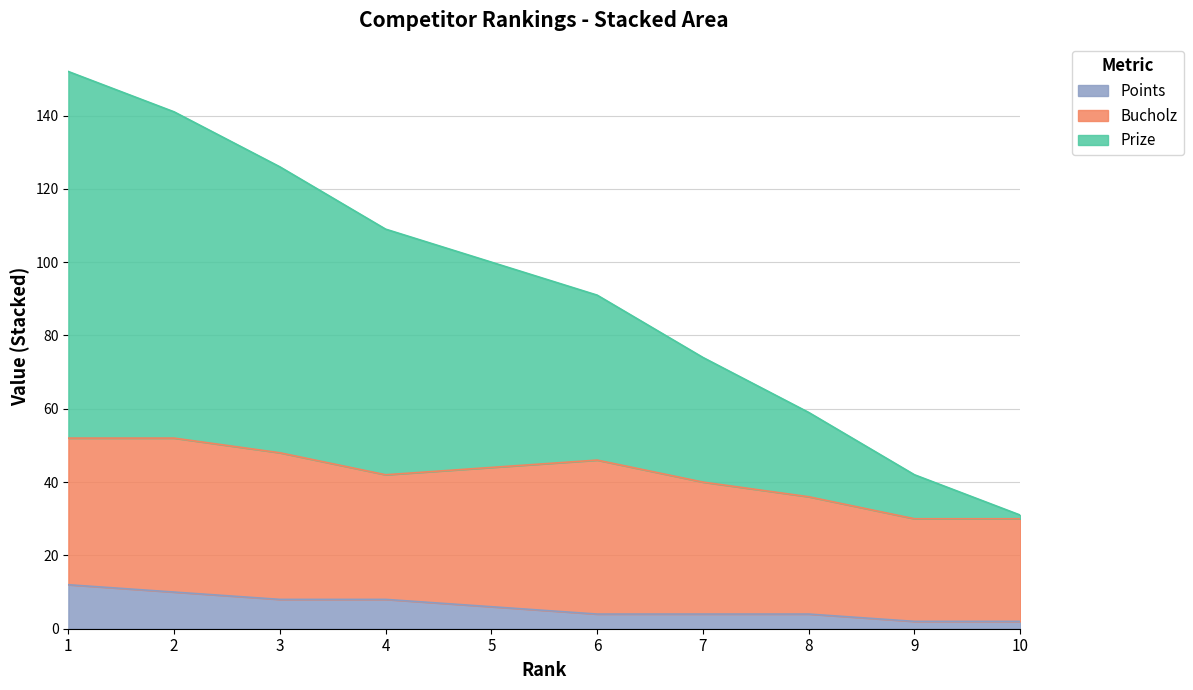

What is the highest value of the Points series?

12